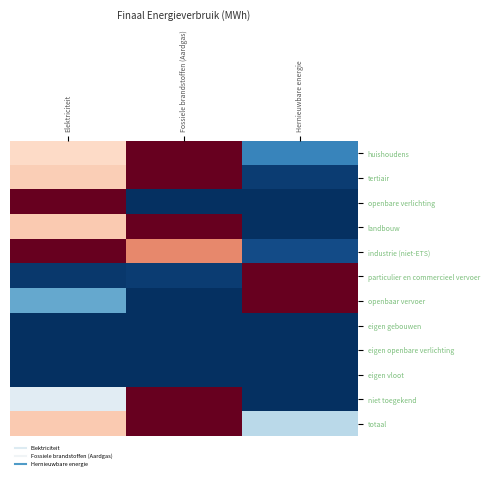

Reading left to right, list all the values displayed in this chart.

huishoudens: Elektriciteit=0.6	Fossiele brandstoffen (Aardgas)=1.0	Hernieuwbare energie=0.2
tertiair: Elektriciteit=0.6	Fossiele brandstoffen (Aardgas)=1.0	Hernieuwbare energie=0.0
openbare verlichting: Elektriciteit=1.0	Fossiele brandstoffen (Aardgas)=0.0	Hernieuwbare energie=0.0
landbouw: Elektriciteit=0.6	Fossiele brandstoffen (Aardgas)=1.0	Hernieuwbare energie=0.0
industrie (niet-ETS): Elektriciteit=1.0	Fossiele brandstoffen (Aardgas)=0.7	Hernieuwbare energie=0.1
particulier en commercieel vervoer: Elektriciteit=0.0	Fossiele brandstoffen (Aardgas)=0.0	Hernieuwbare energie=1.0
openbaar vervoer: Elektriciteit=0.2	Fossiele brandstoffen (Aardgas)=0.0	Hernieuwbare energie=1.0
eigen gebouwen: Elektriciteit=0.0	Fossiele brandstoffen (Aardgas)=0.0	Hernieuwbare energie=0.0
eigen openbare verlichting: Elektriciteit=0.0	Fossiele brandstoffen (Aardgas)=0.0	Hernieuwbare energie=0.0
eigen vloot: Elektriciteit=0.0	Fossiele brandstoffen (Aardgas)=0.0	Hernieuwbare energie=0.0
niet toegekend: Elektriciteit=0.4	Fossiele brandstoffen (Aardgas)=1.0	Hernieuwbare energie=0.0
totaal: Elektriciteit=0.6	Fossiele brandstoffen (Aardgas)=1.0	Hernieuwbare energie=0.4